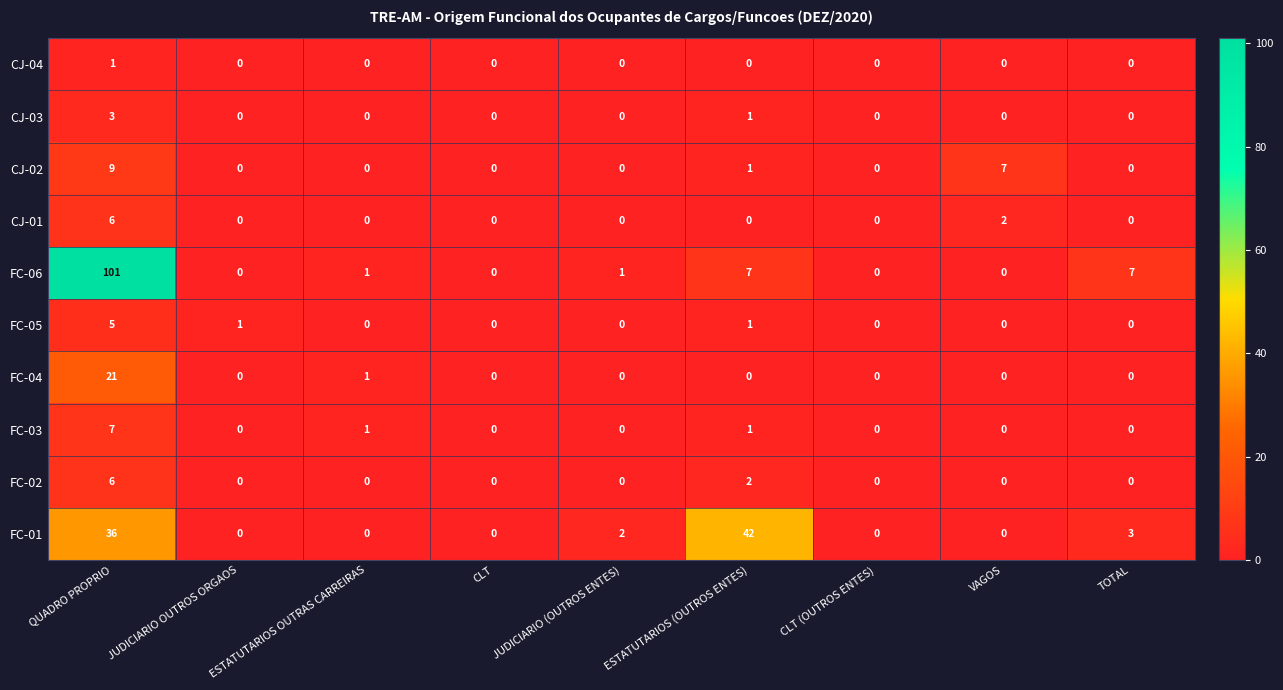

What is the sum of all CJ-03 values?

4